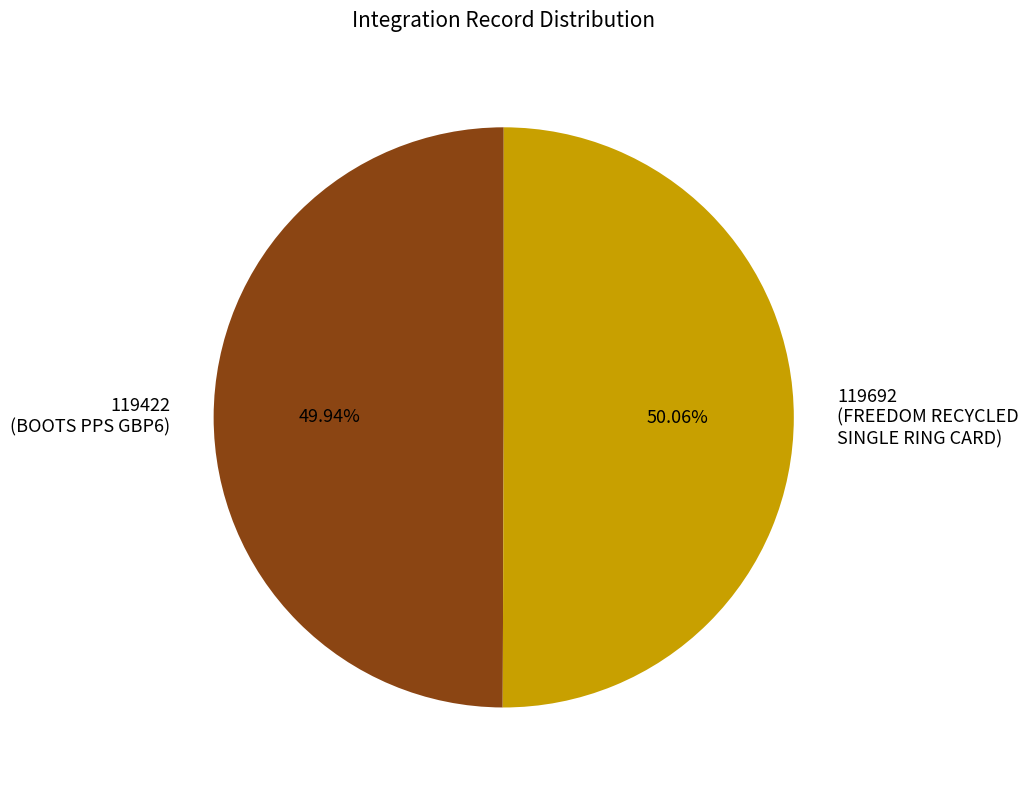

Approximately how many times larger is the value at 119692 (FREEDOM RECYCLED SINGLE RING CARD) compared to 119422 (BOOTS PPS GBP6)?

1.0